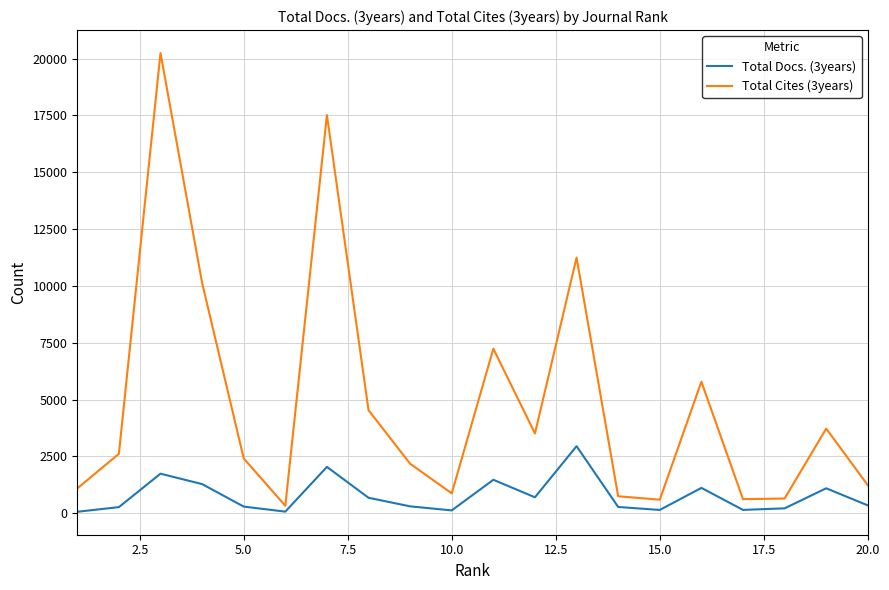

Which series has the largest total across all categories?

Total Cites (3years)